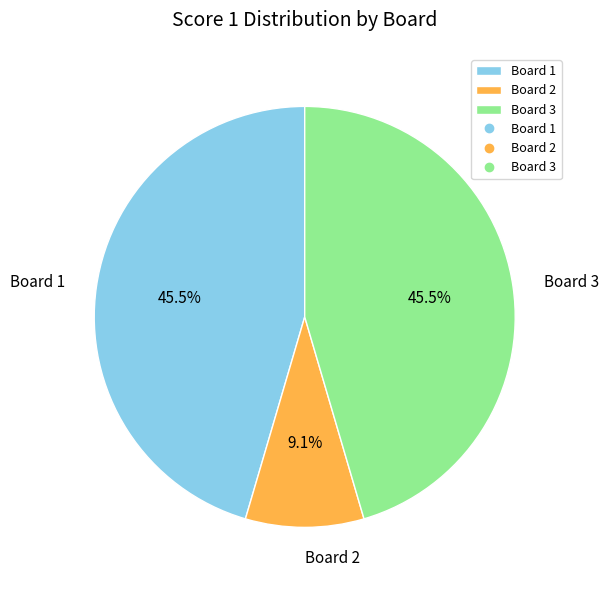

What is the smallest slice in the pie chart?

Board 2